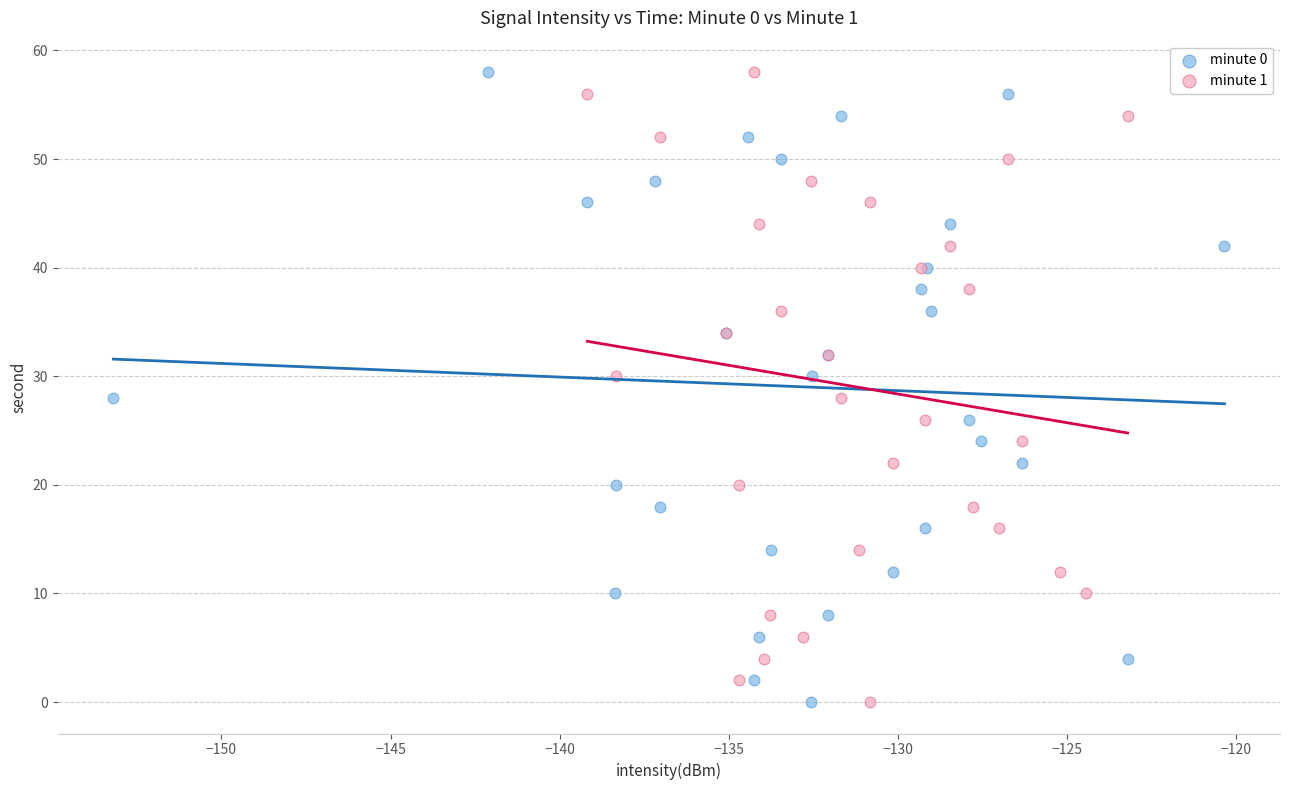

What are all the series names shown in the legend?

minute 0, minute 1